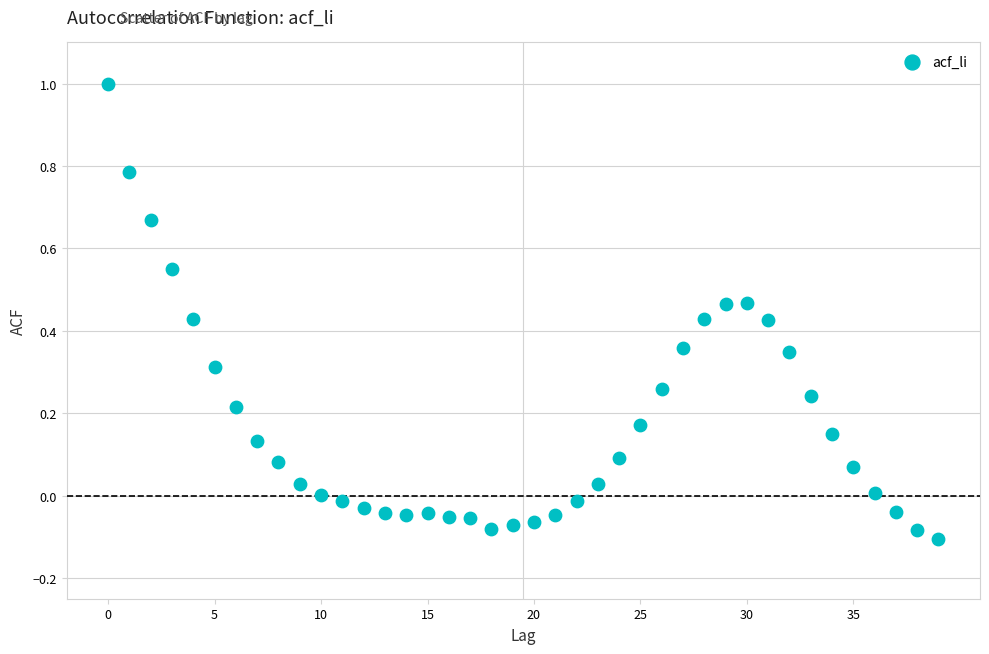

What is the range of Y values (max minus min)?

1.1